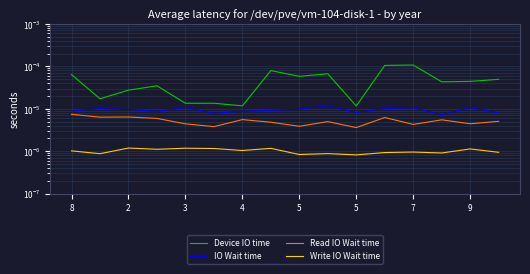

What are all the series names shown in the legend?

Device IO time, IO Wait time, Read IO Wait time, Write IO Wait time